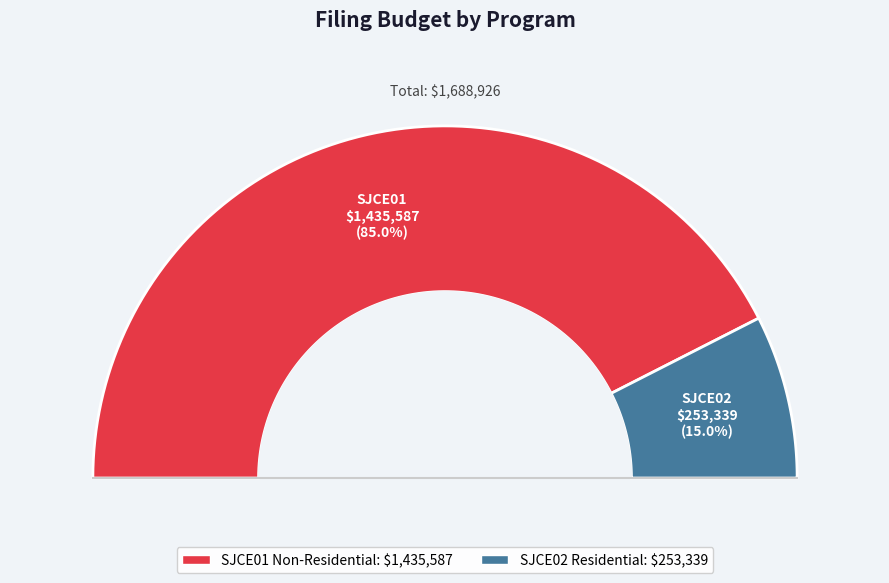

What percentage is the SJCE01 Non-Residential slice, to the nearest percent?

85%